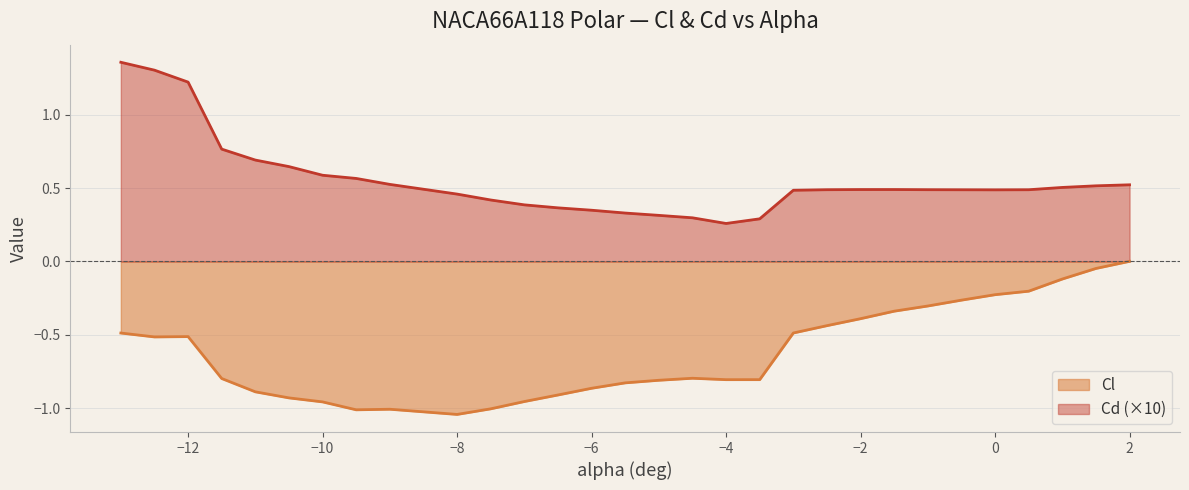

What is the maximum value shown in the chart?

1.4